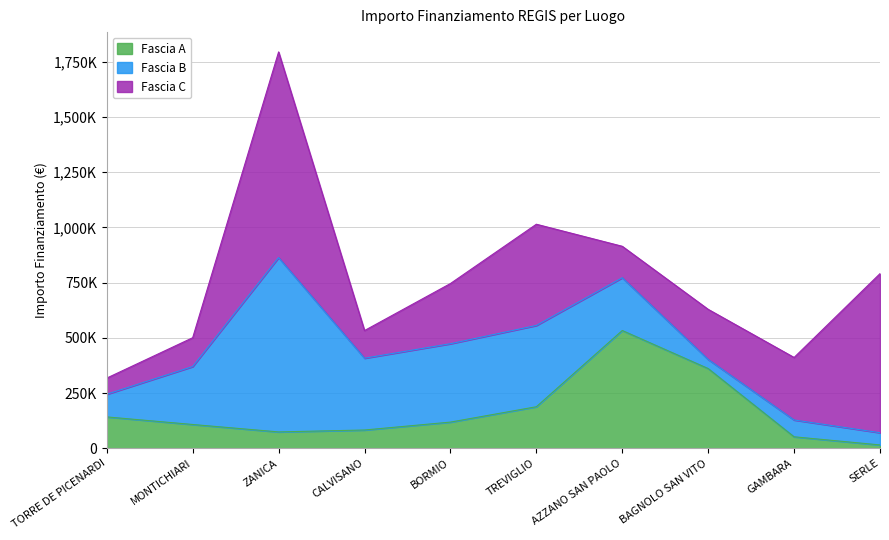

At BAGNOLO SAN VITO, list the series in order from largest to smallest.

Fascia A, Fascia C, Fascia B